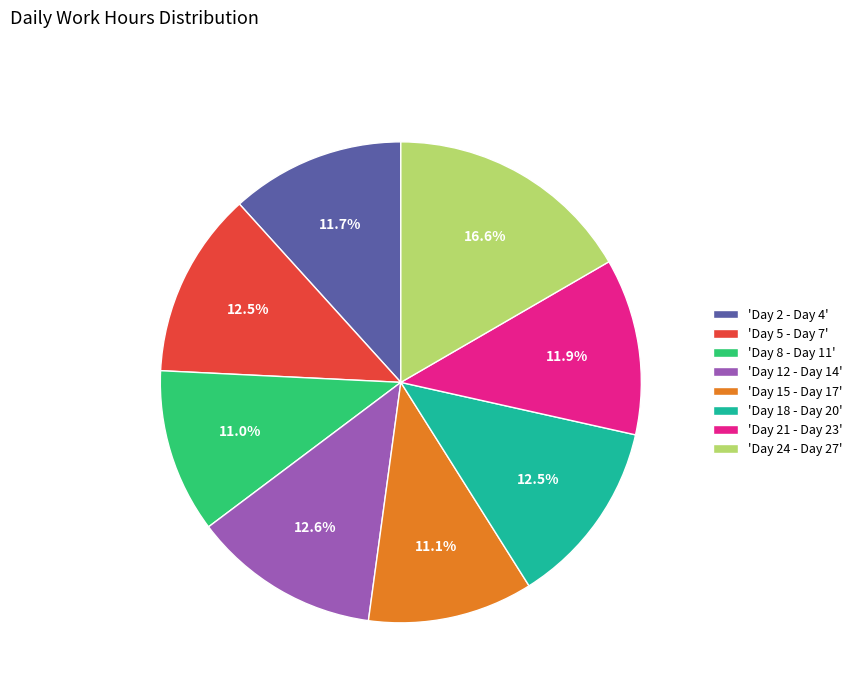

Is 'Day 2 - Day 4' the majority of the pie?

No